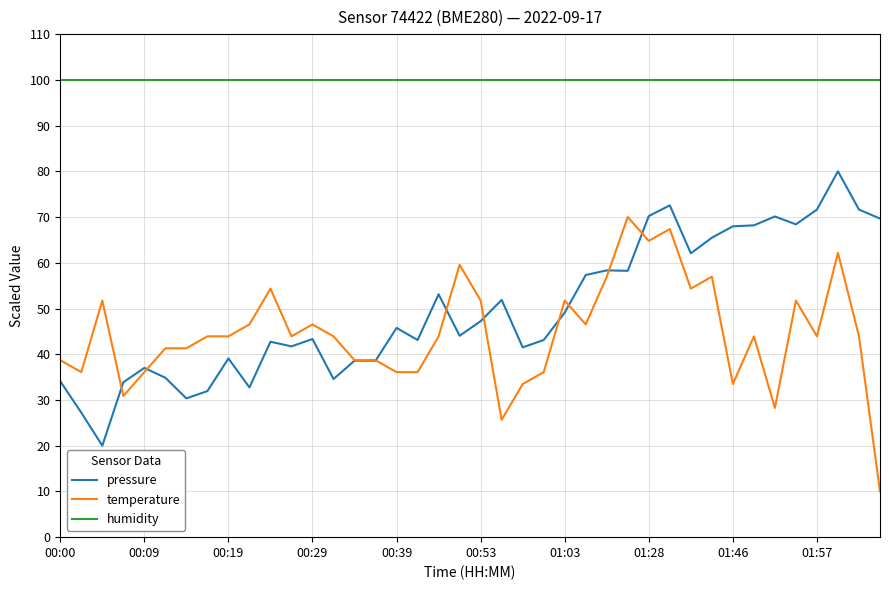

What is the maximum value shown in the chart?

100.0